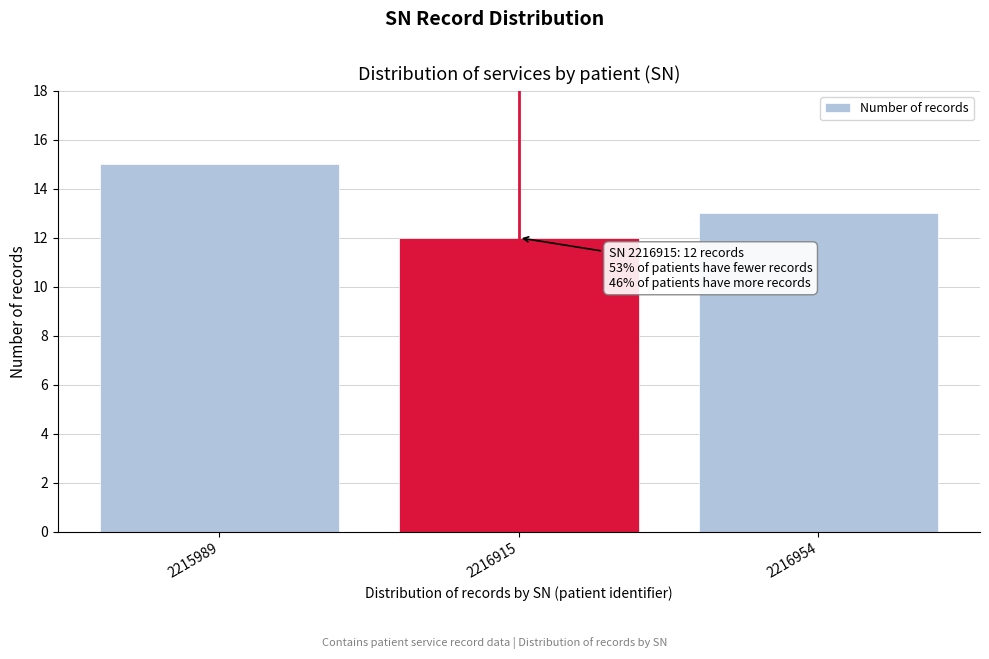

Reading left to right, what are all the values shown in this chart?

2215989=15	2216915=12	2216954=13